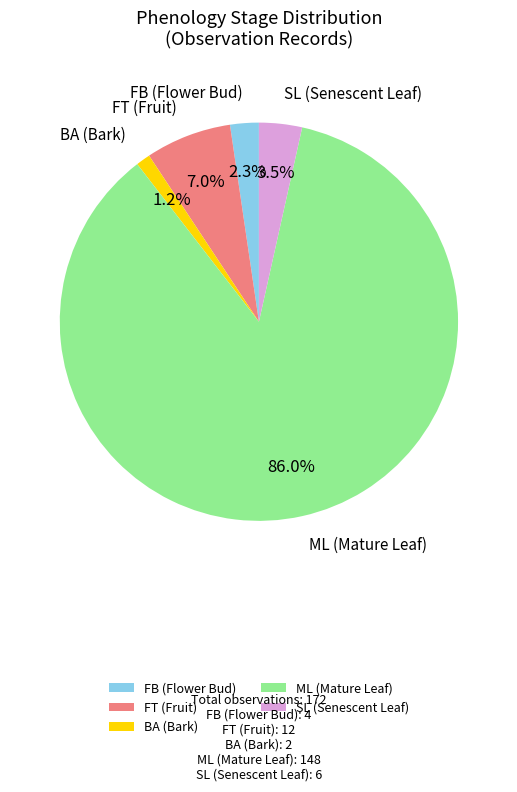

Combined, do BA (Bark) and ML (Mature Leaf) account for over 50%?

Yes